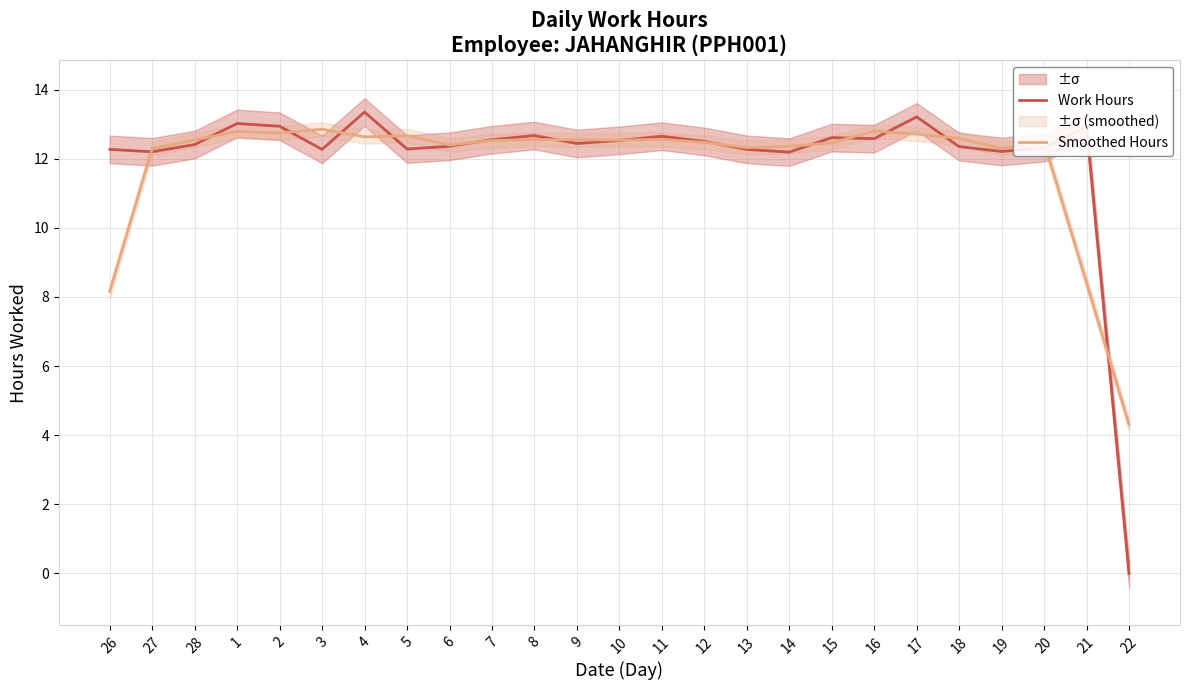

What is the label of the 10th point from the right?

13